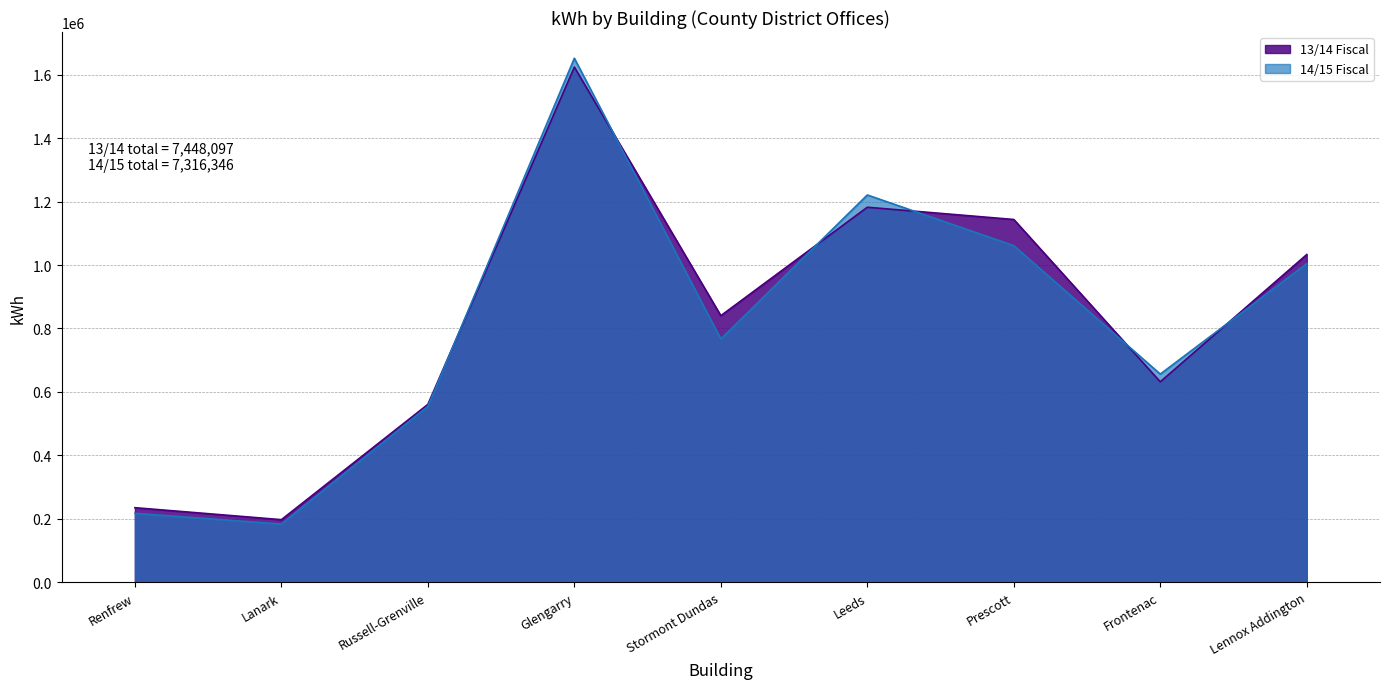

What position from the left is Frontenac?

8